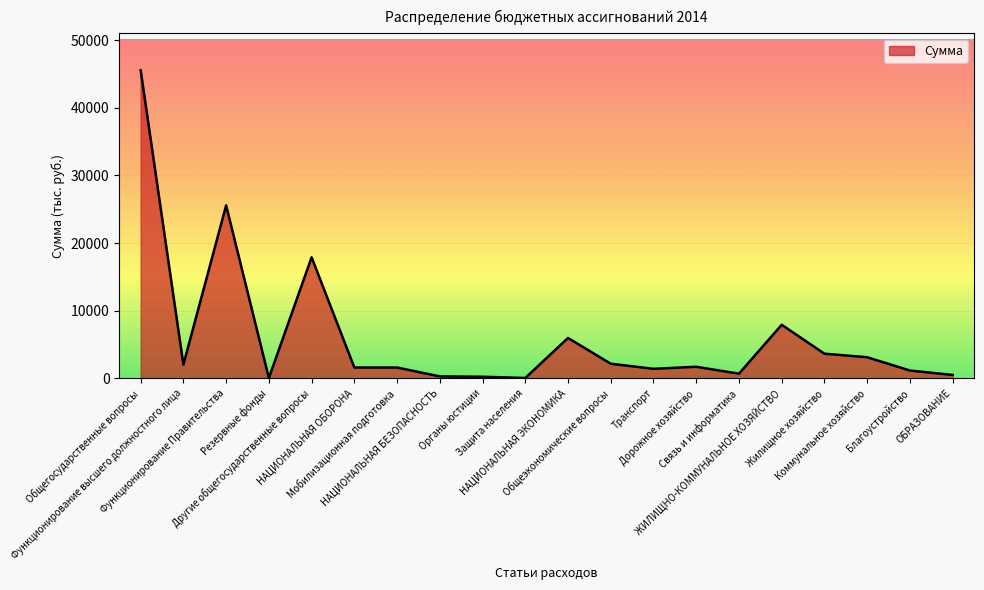

What is the greatest value displayed?

45555.1